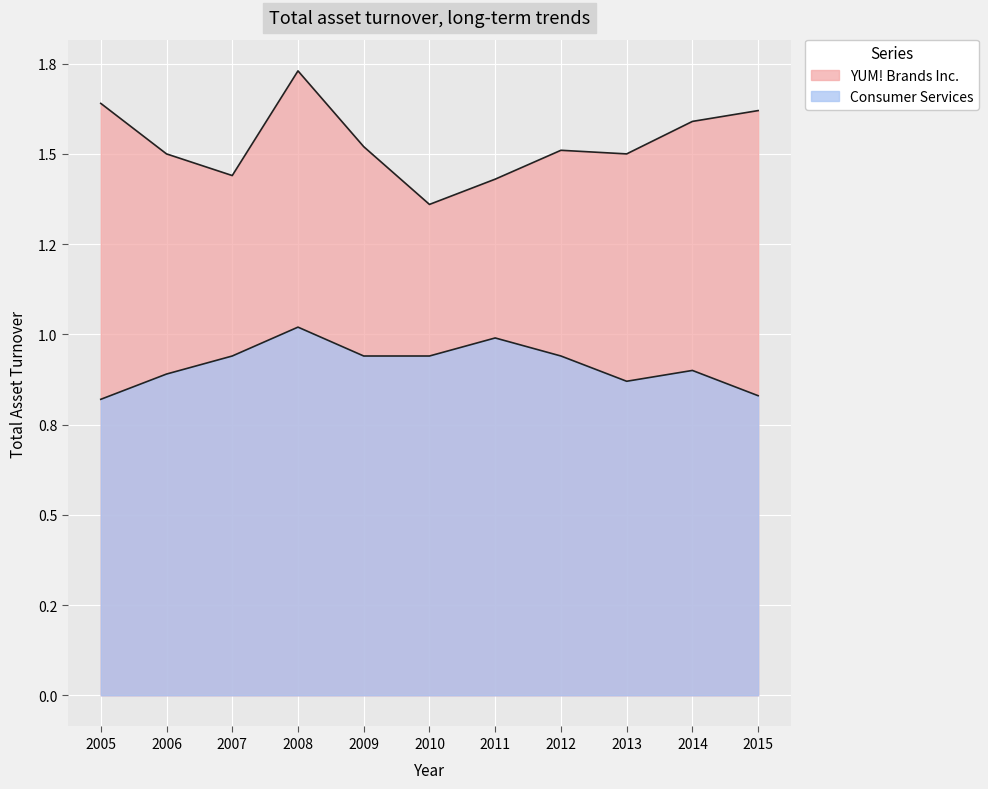

Does the chart display data point markers on the line(s)?

No